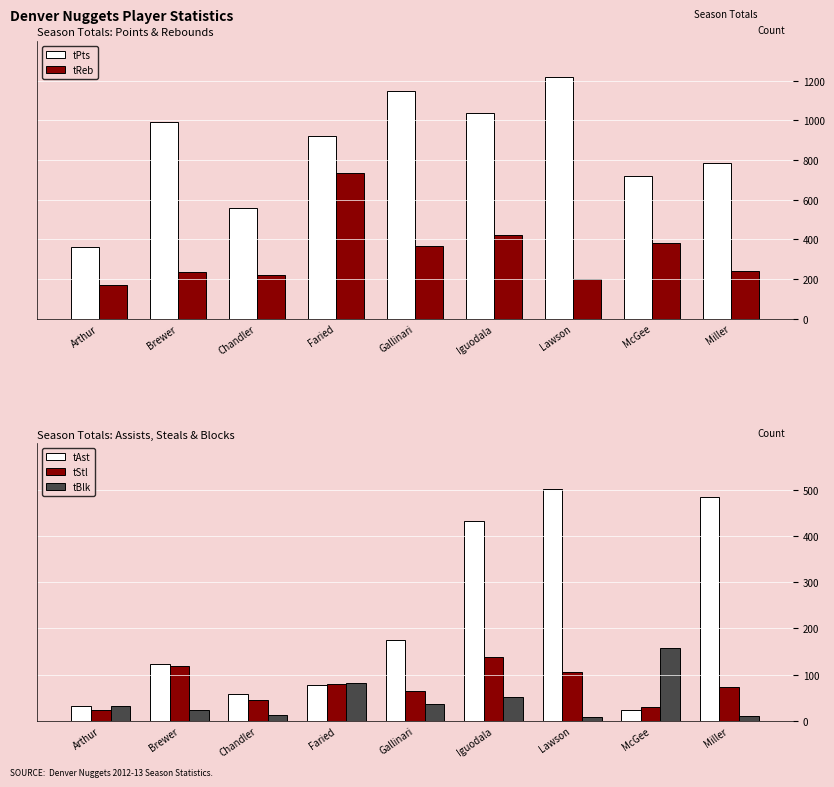

Between Gallinari and Lawson, which is larger?

Lawson